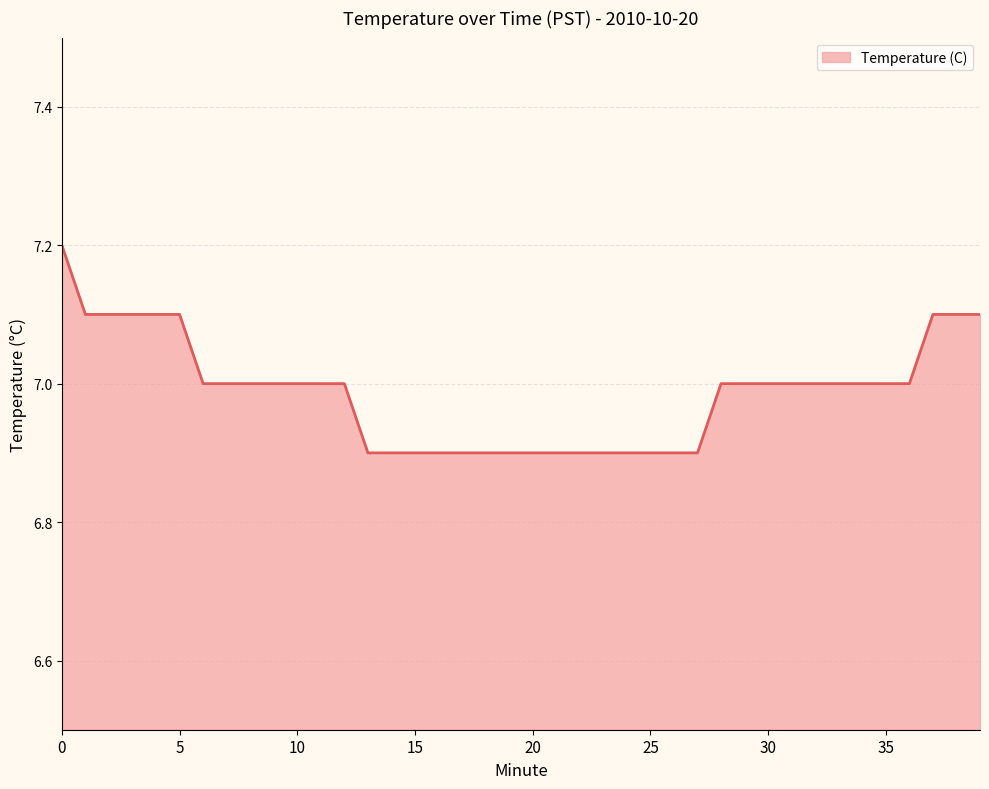

What is the maximum value shown in the chart?

7.2